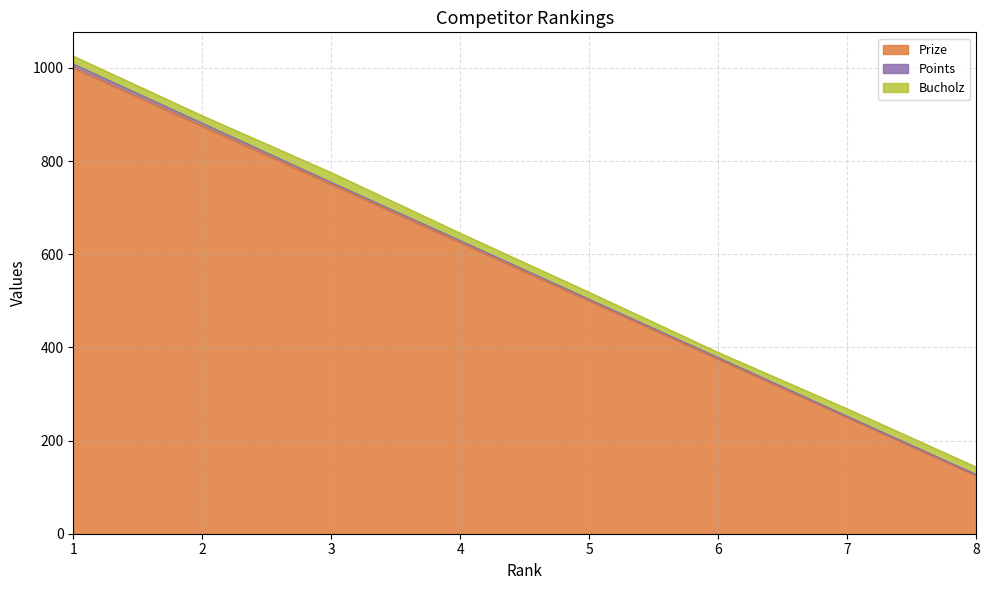

At which label is Prize closest to 562?

5